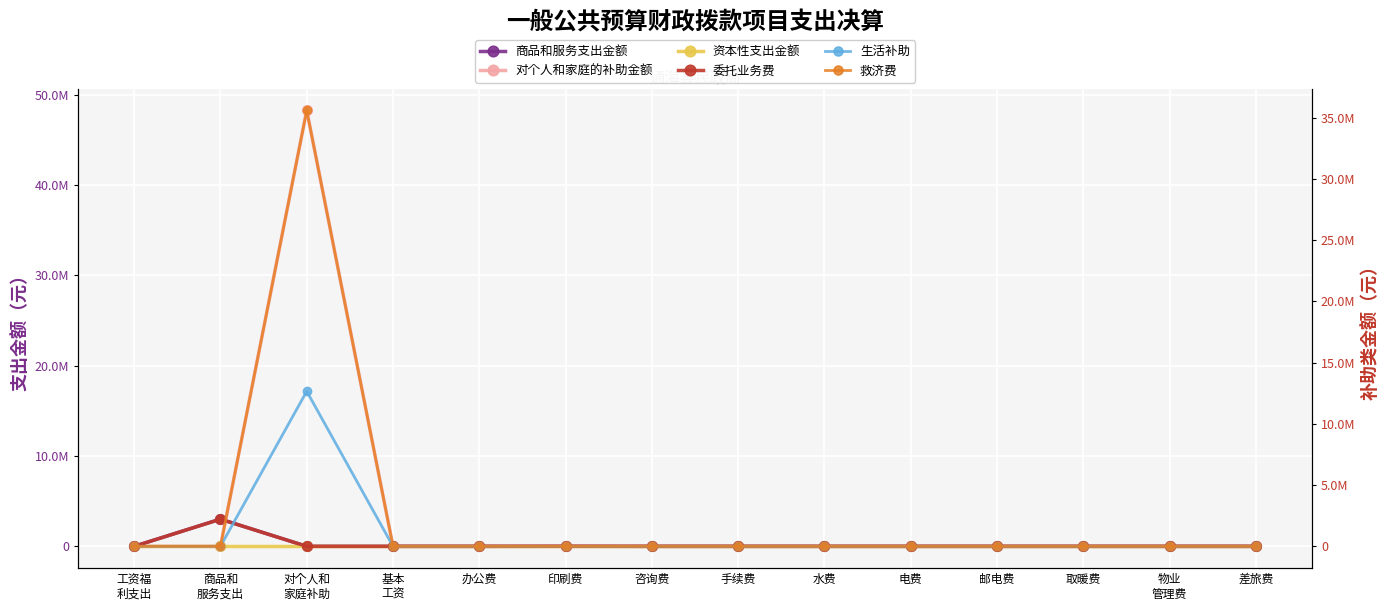

How many distinct data groups are displayed?

6